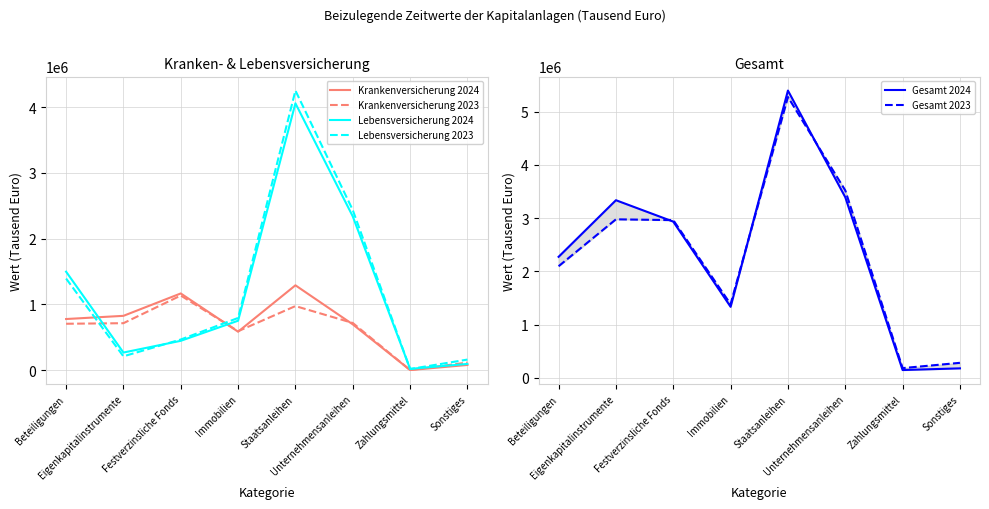

The Lebensversicherung 2023 series shows 2434491 at Unternehmensanleihen. True or false?

True